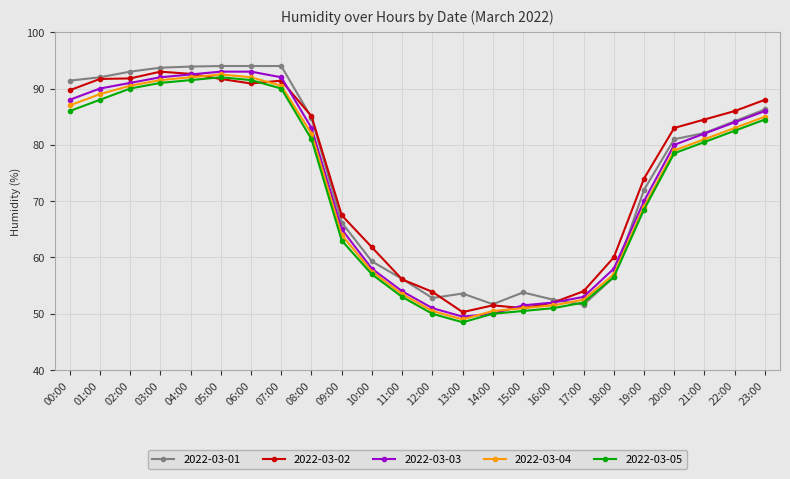

What are all the series names shown in the legend?

2022-03-01, 2022-03-02, 2022-03-03, 2022-03-04, 2022-03-05